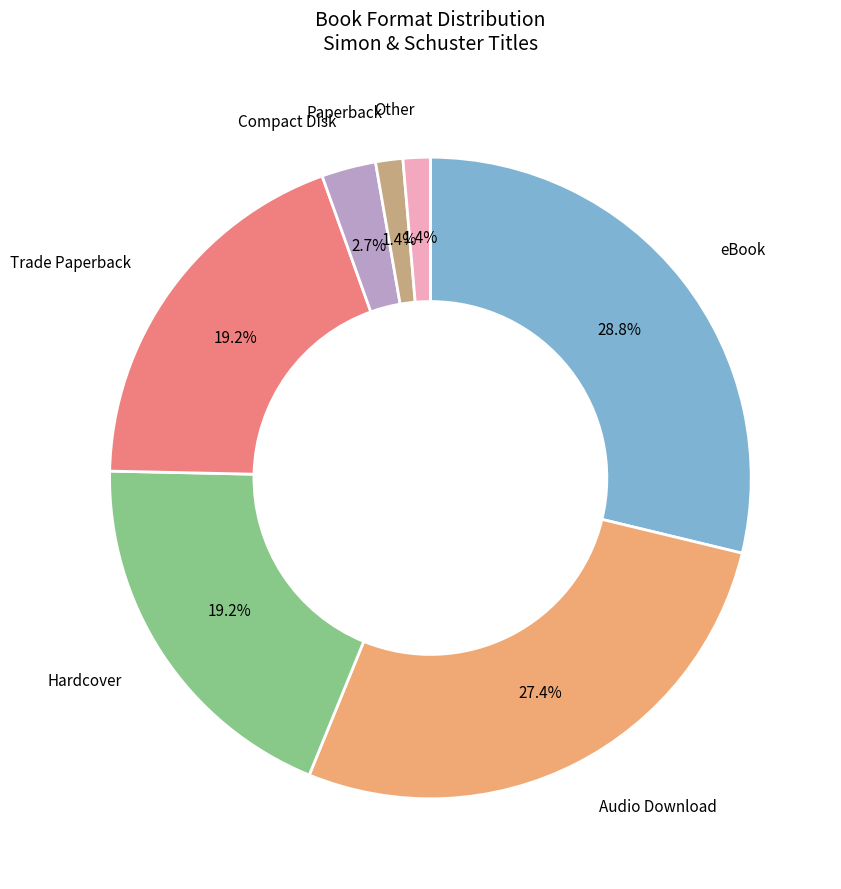

To the nearest percent, what percentage of the pie is Hardcover?

19%